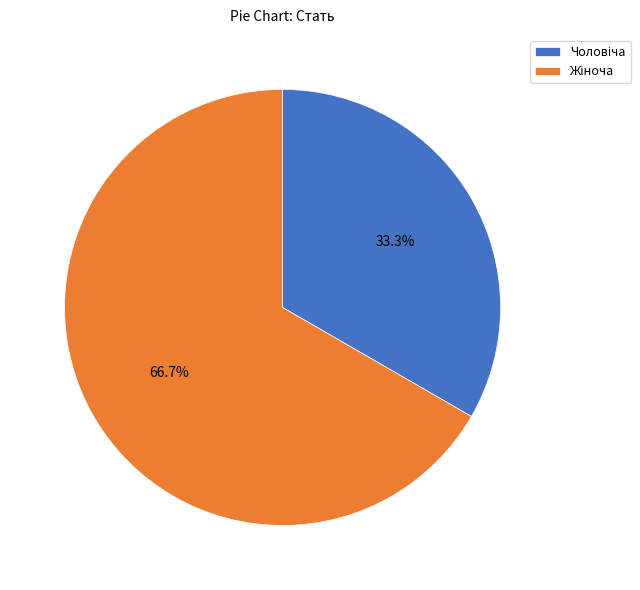

Is there any slice that represents more than half of the pie?

Yes